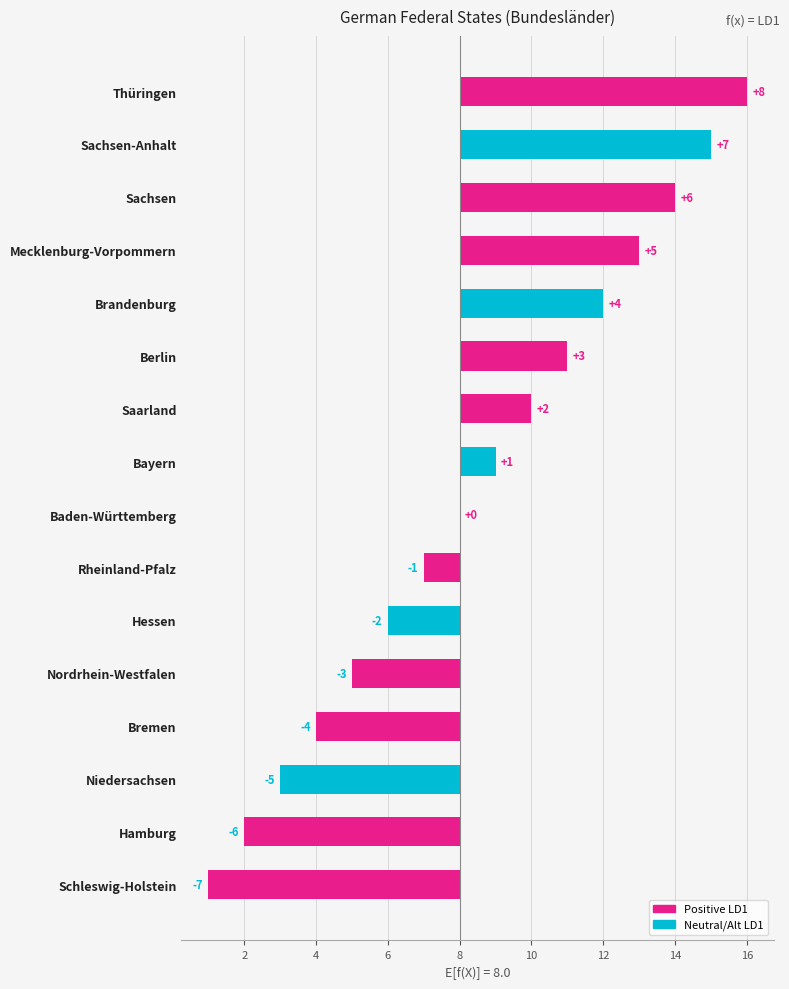

Reading right to left, extract all data points from this chart.

8	7	6	5	4	3	2	1	0	-1	-2	-3	-4	-5	-6	-7